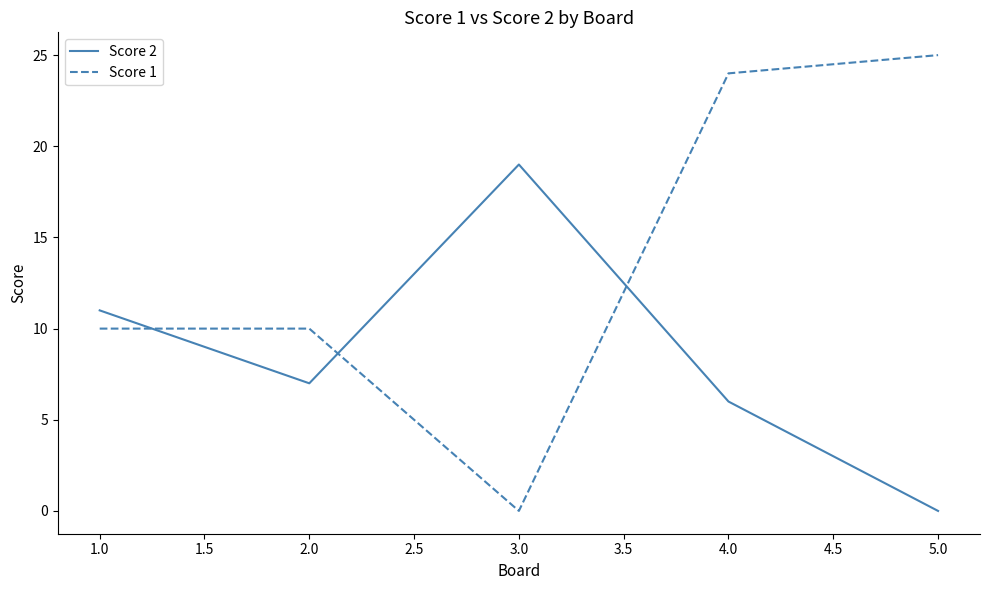

What is the greatest value displayed?

25